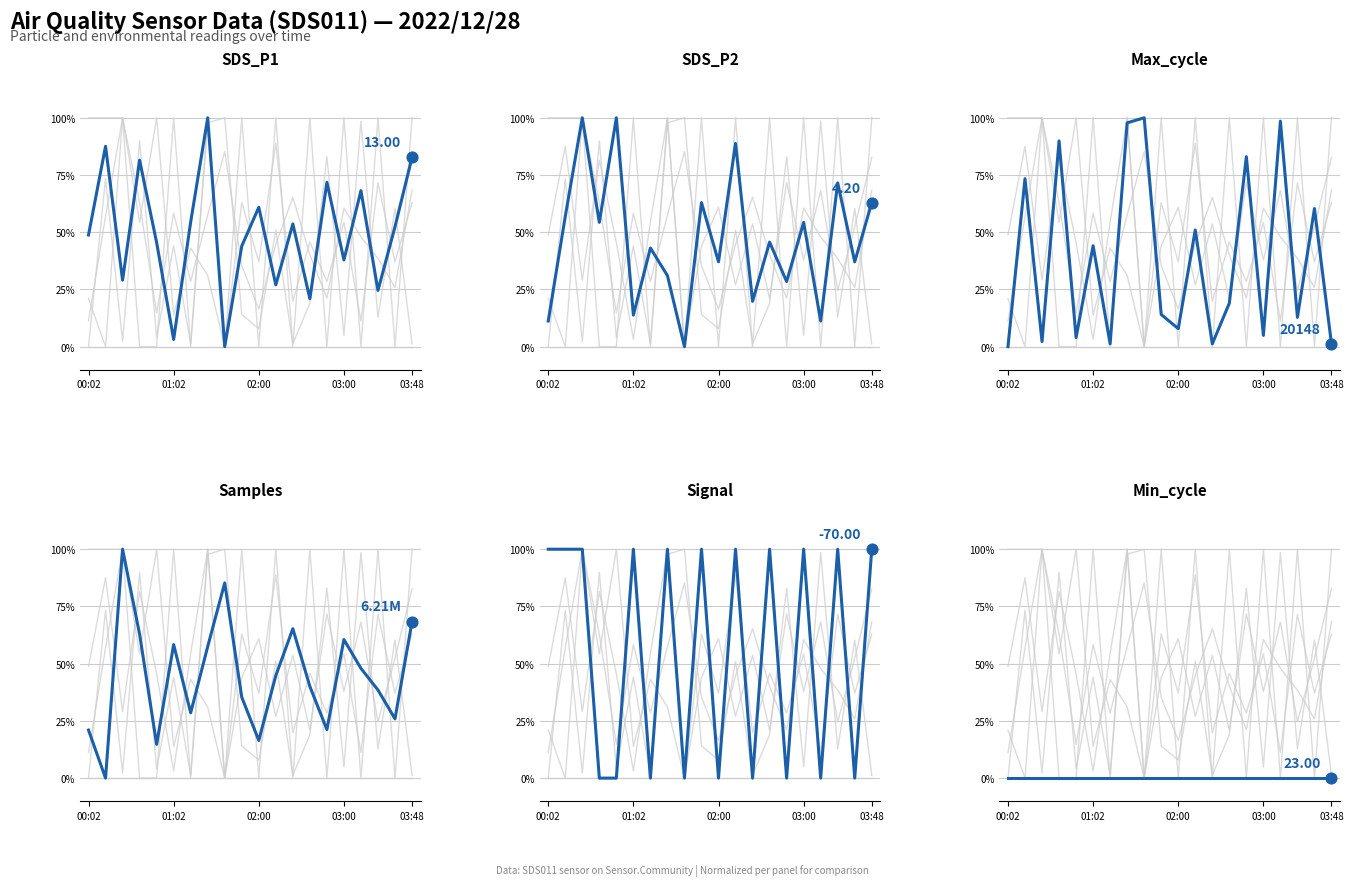

At which category is the sum across all series the highest?

7